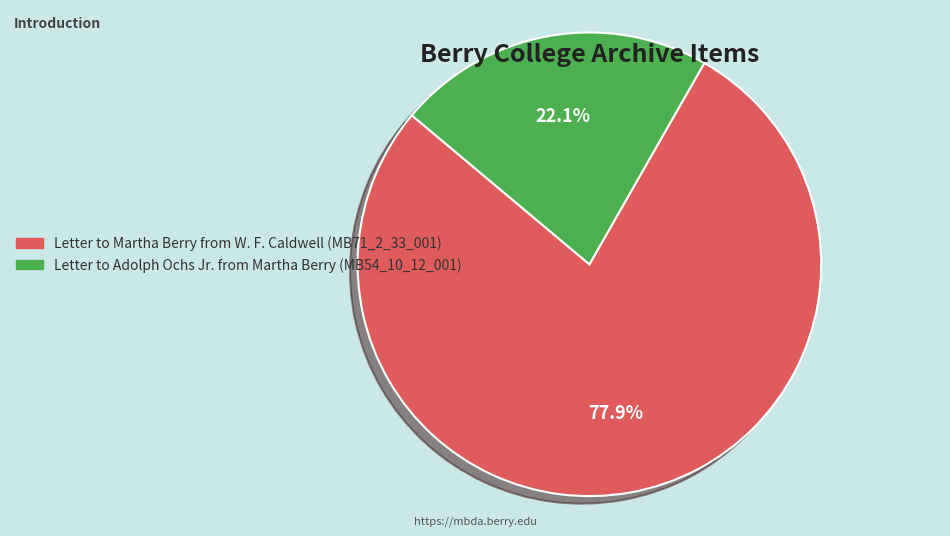

Which category has the biggest portion of the pie?

Letter to Martha Berry from W. F. Caldwell (MB71_2_33_001)